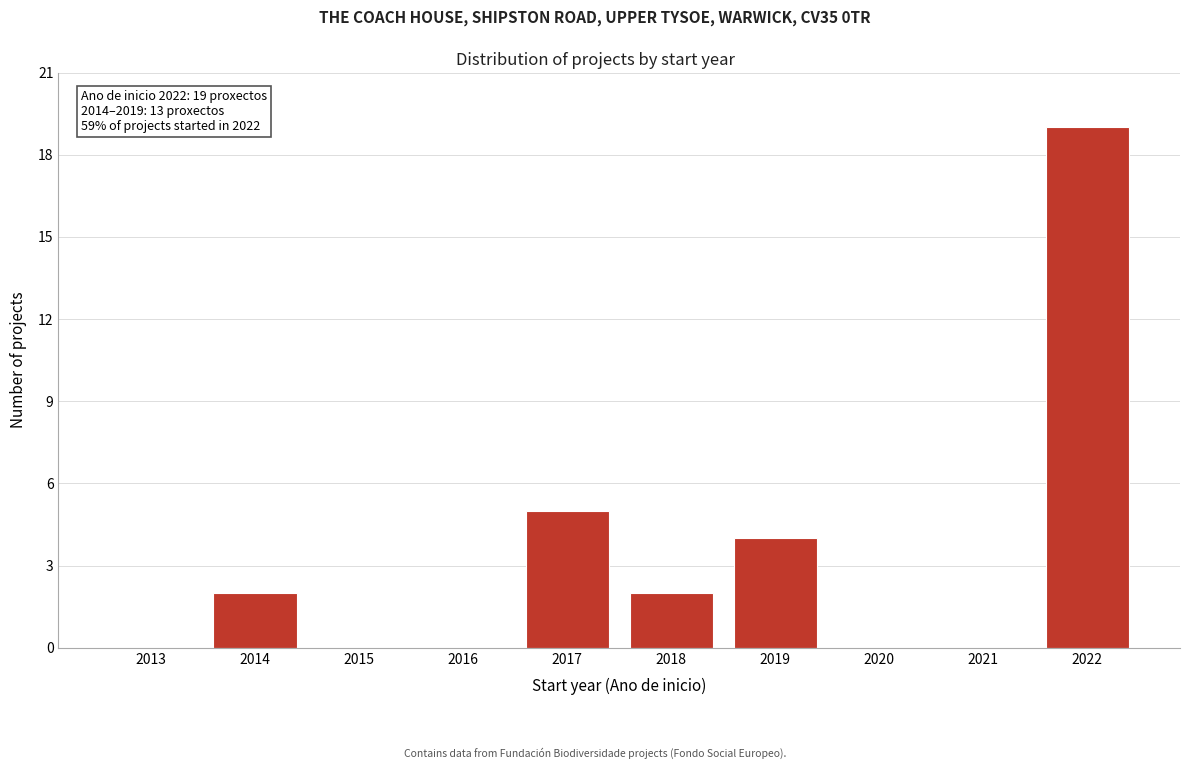

Reading left to right, list all the values displayed in this chart.

2013=0	2014=2	2015=0	2016=0	2017=5	2018=2	2019=4	2020=0	2021=0	2022=19